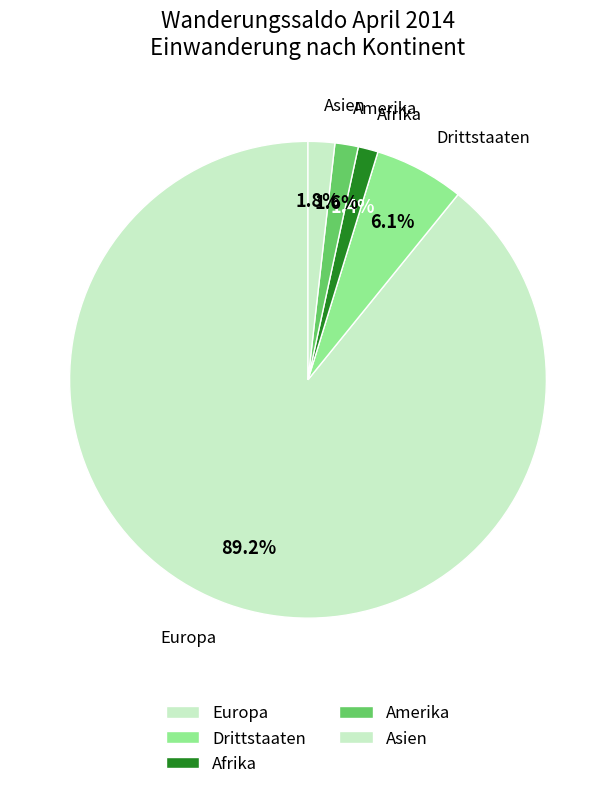

Combined, do Drittstaaten and Europa account for over 50%?

Yes